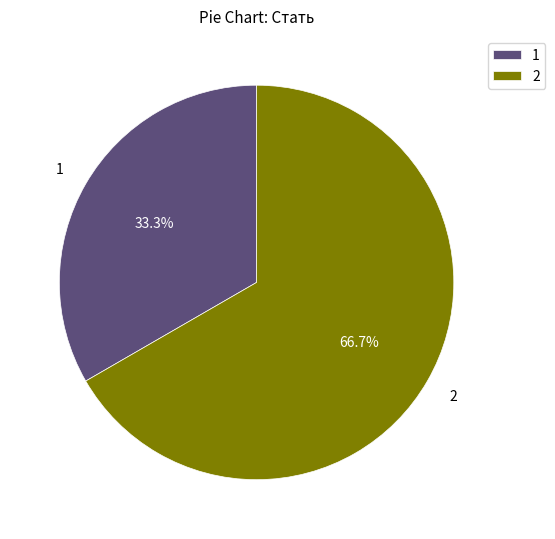

Which slice represents more than half of the pie?

2